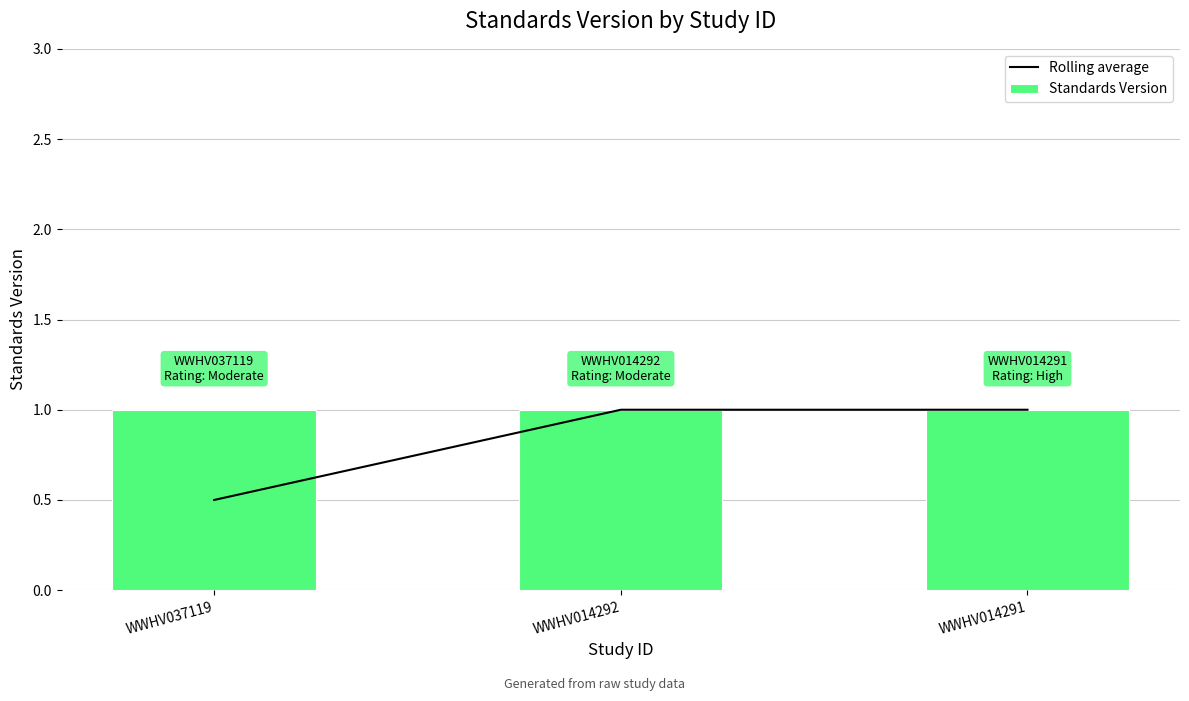

List the series in order of their overall mean, lowest first.

Rolling average, Standards Version